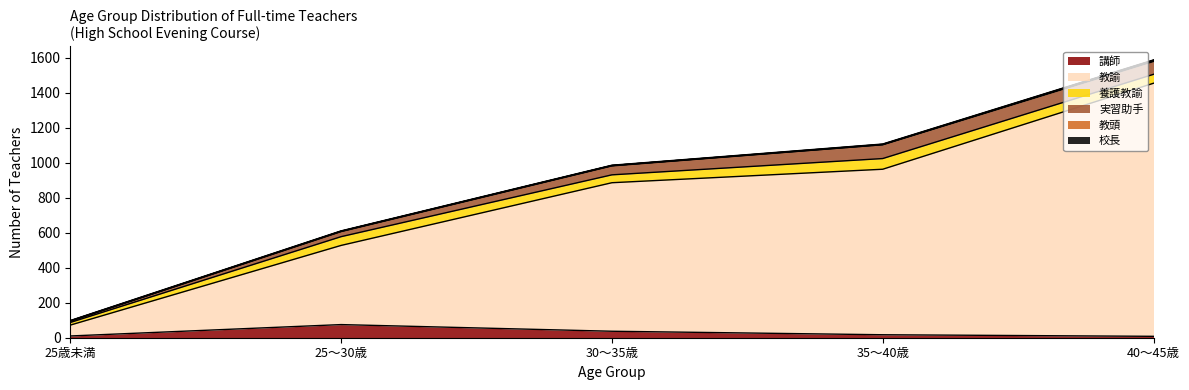

What is the maximum value for 講師?

75